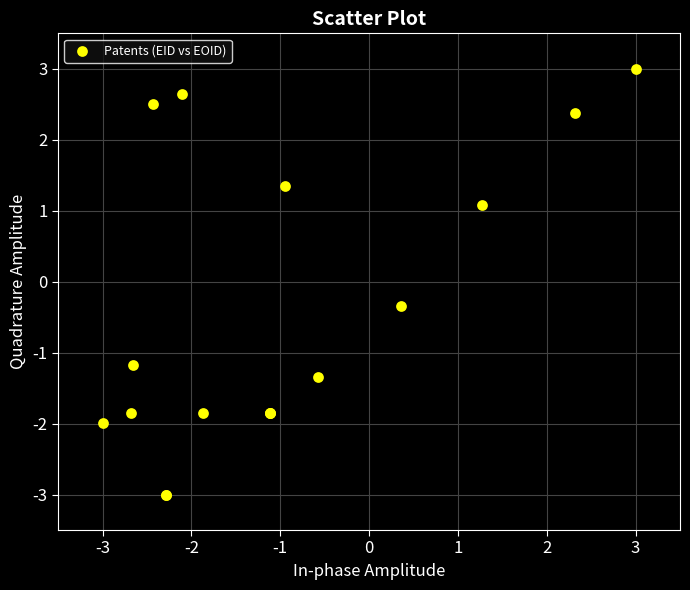

What Y value in the scatter plot is closest to 0?

-0.3